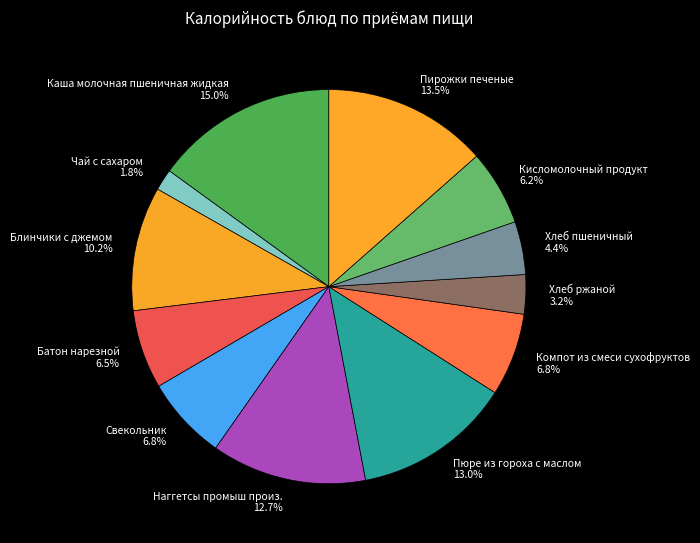

Does any single category account for the majority?

No